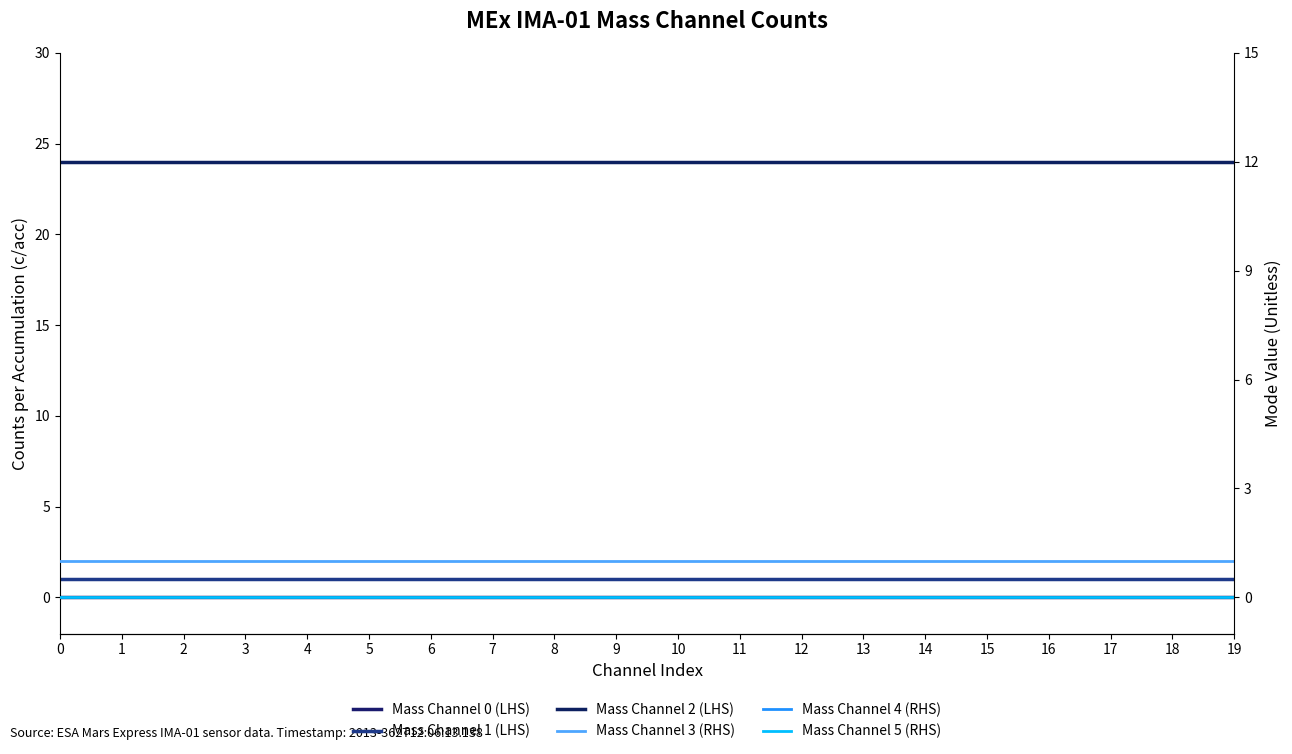

True or false: Mass Channel 2 (LHS) and Mass Channel 3 (RHS) intersect in this chart.

False